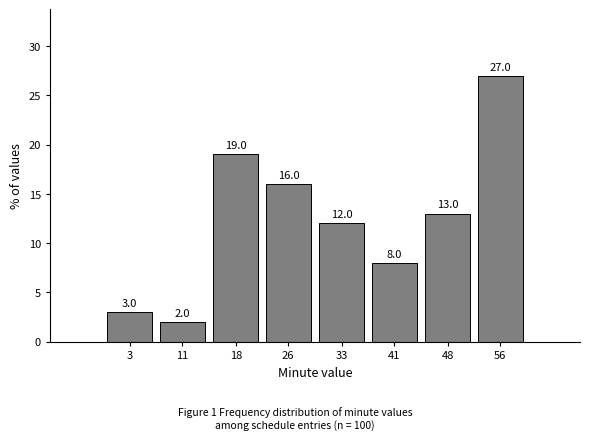

Reading left to right, transcribe all the data shown in this chart.

3=3	11=2	18=19	26=16	33=12	41=8	48=13	56=27